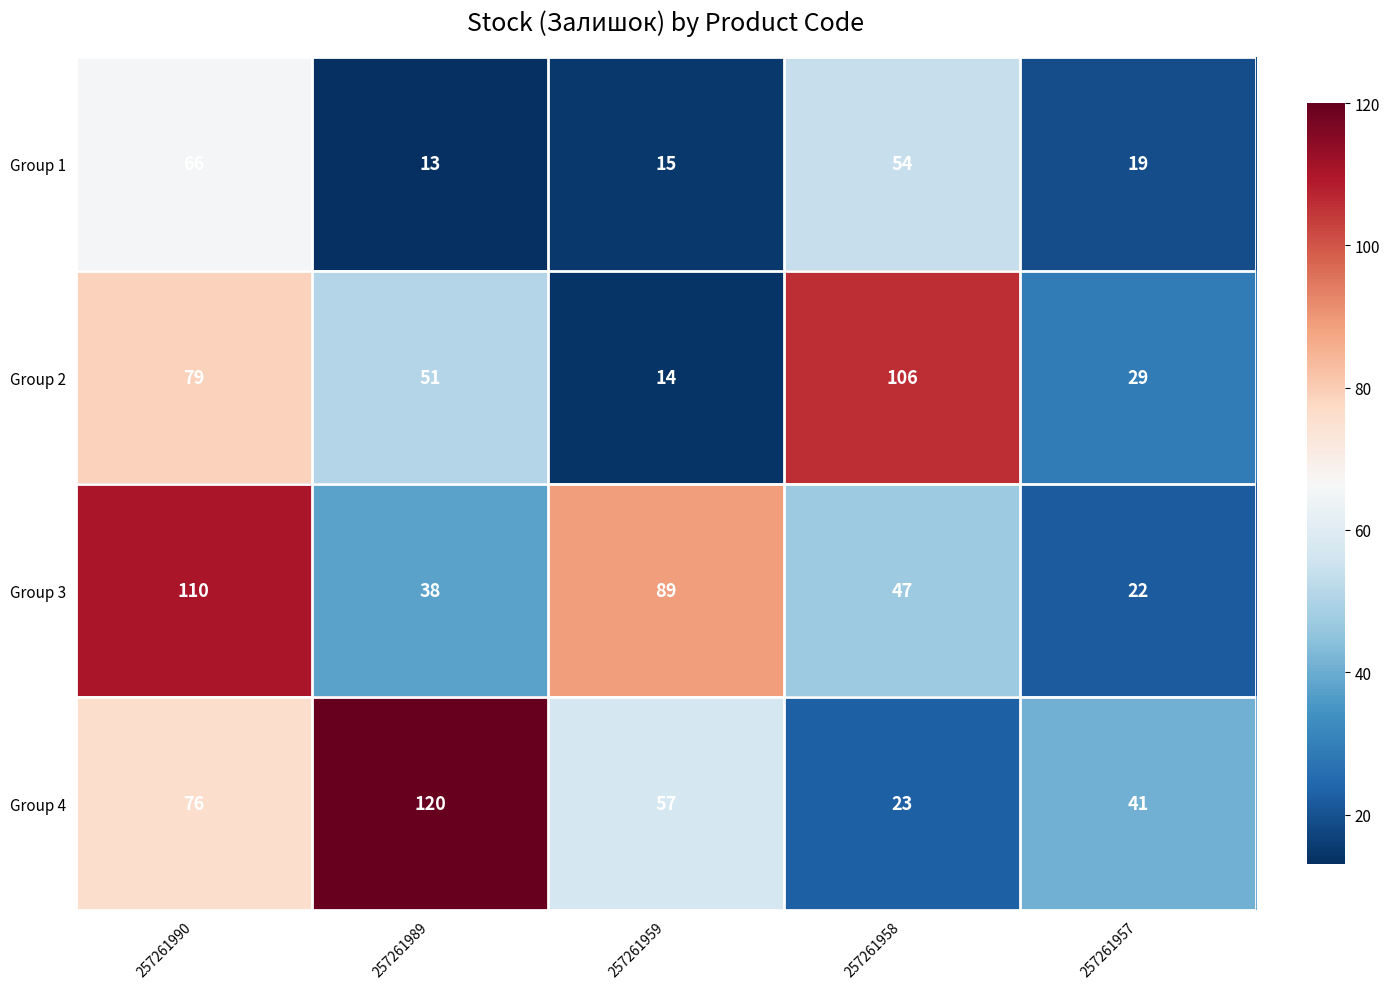

Reading left to right, extract all data points from this chart.

Group 1: 66	13	15	54	19
Group 2: 79	51	14	106	29
Group 3: 110	38	89	47	22
Group 4: 76	120	57	23	41